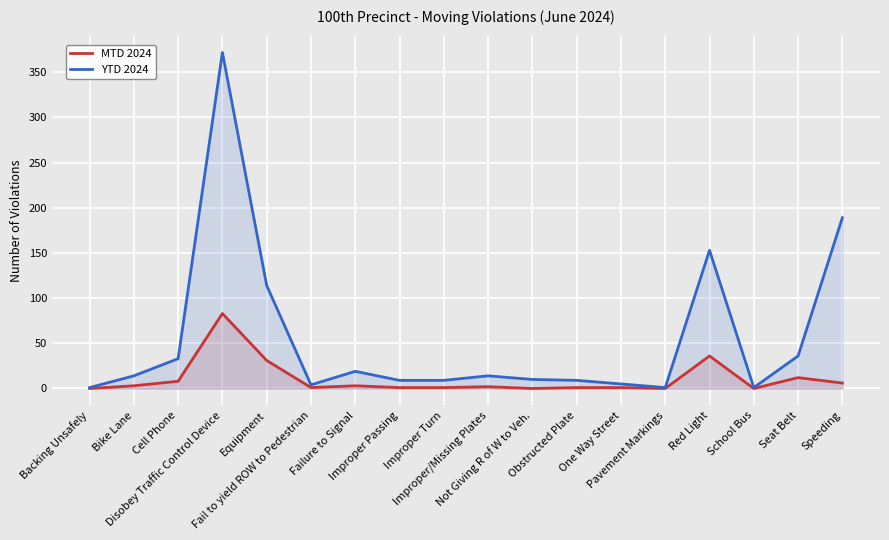

True or false: MTD 2024 has a value of 1 at Fail to yield ROW to Pedestrian.

True